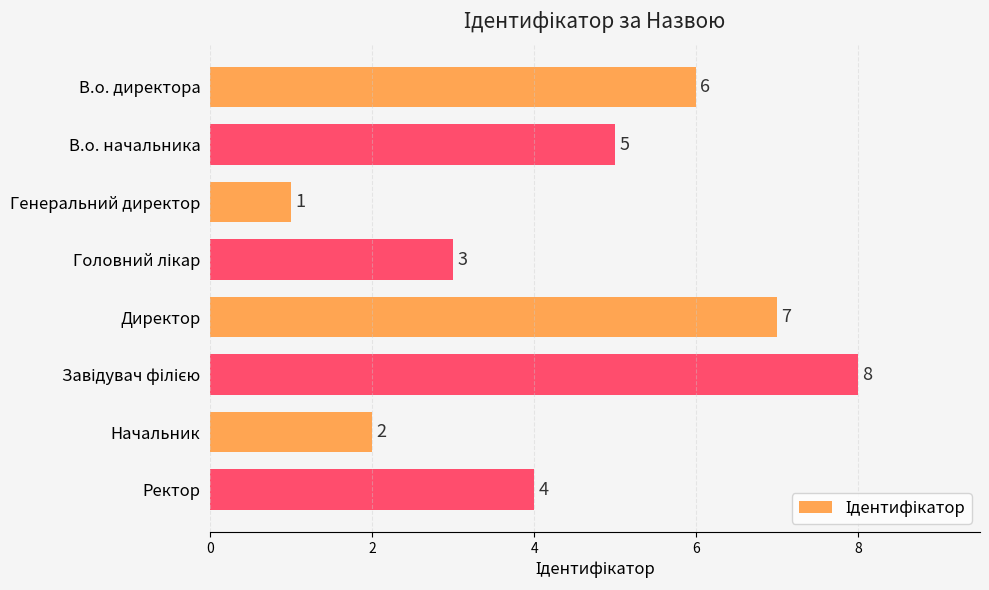

What is the sum of all values?

36